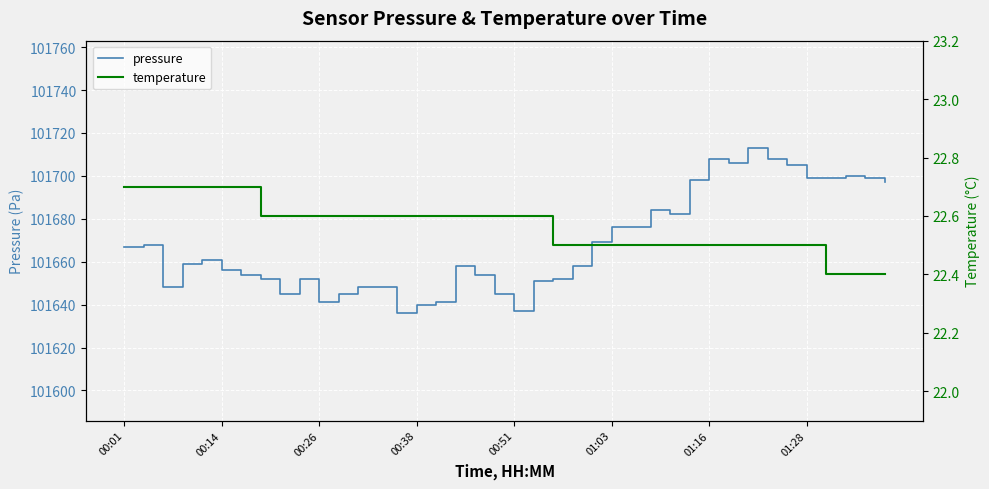

What is the difference between the maximum and minimum values in the temperature series?

0.3